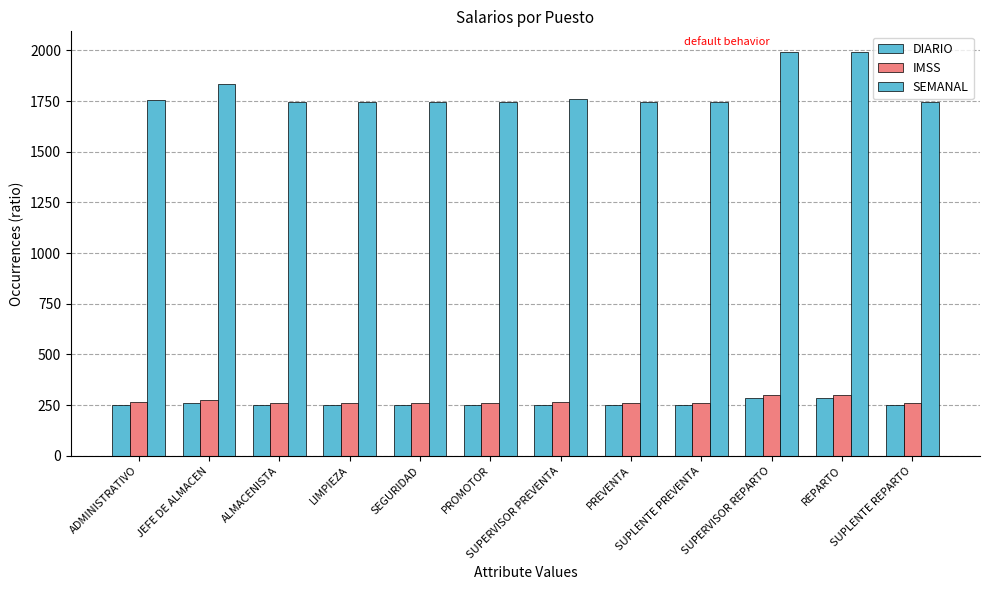

What is the sum of the SEMANAL values at SUPLENTE PREVENTA and SUPLENTE REPARTO?

3489.2